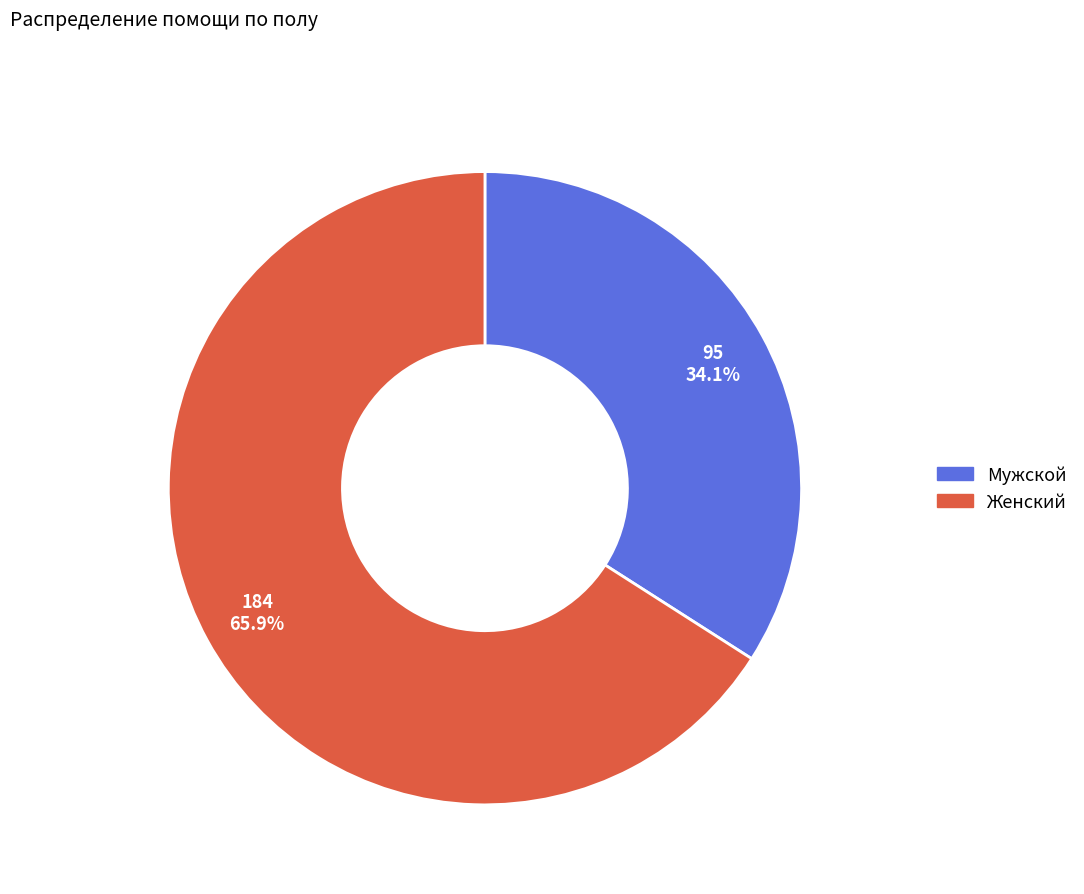

Between Женский and Мужской, which is larger?

Женский